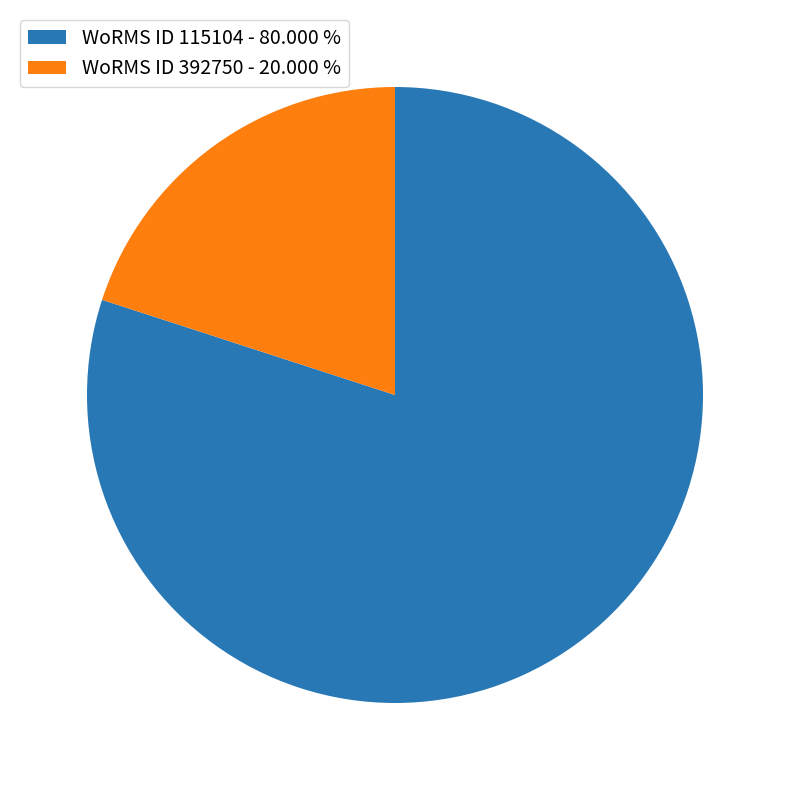

Which slice is the largest?

WoRMS ID 115104 - 80.000 %